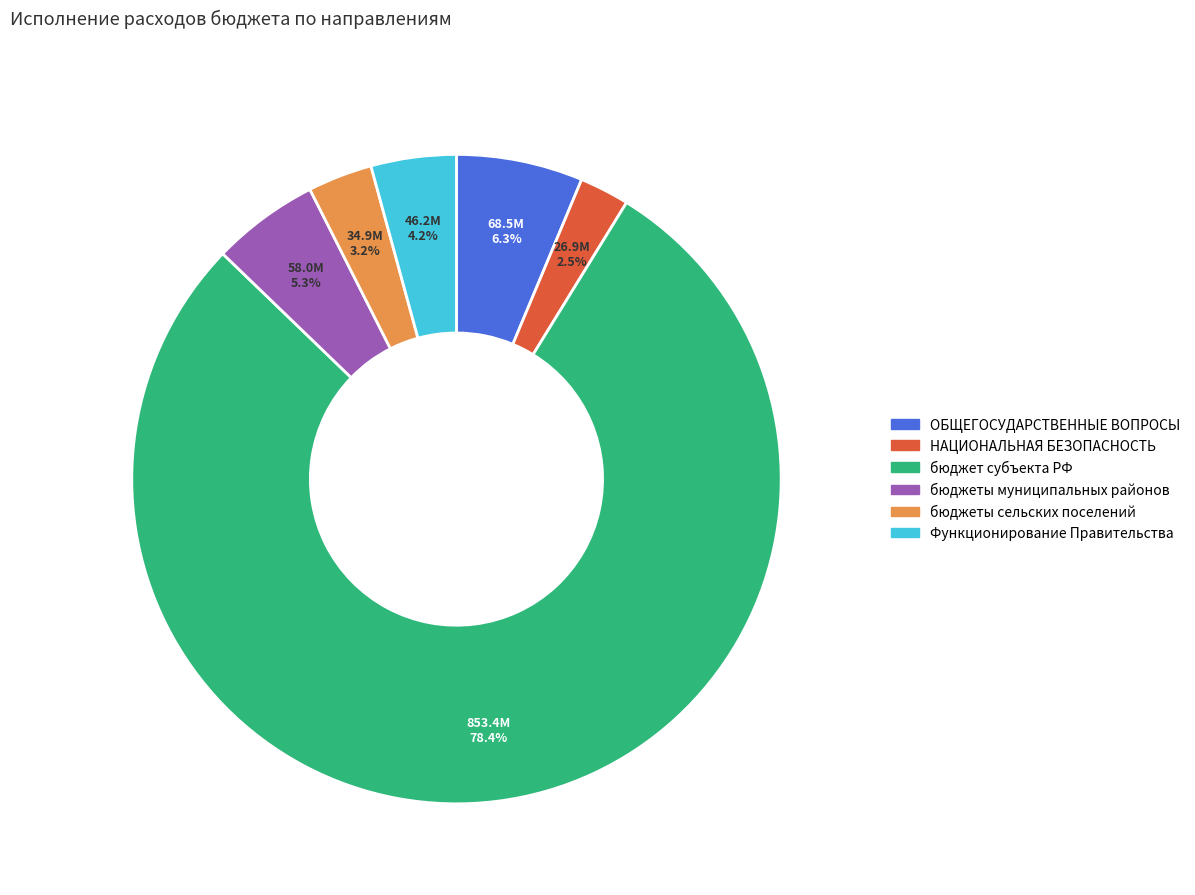

Is there a majority slice in this chart?

Yes